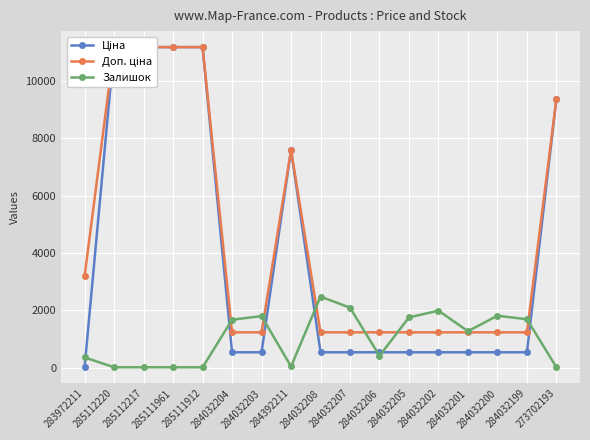

Rank the series by their average value, from highest to lowest.

Доп. ціна, Ціна, Залишок